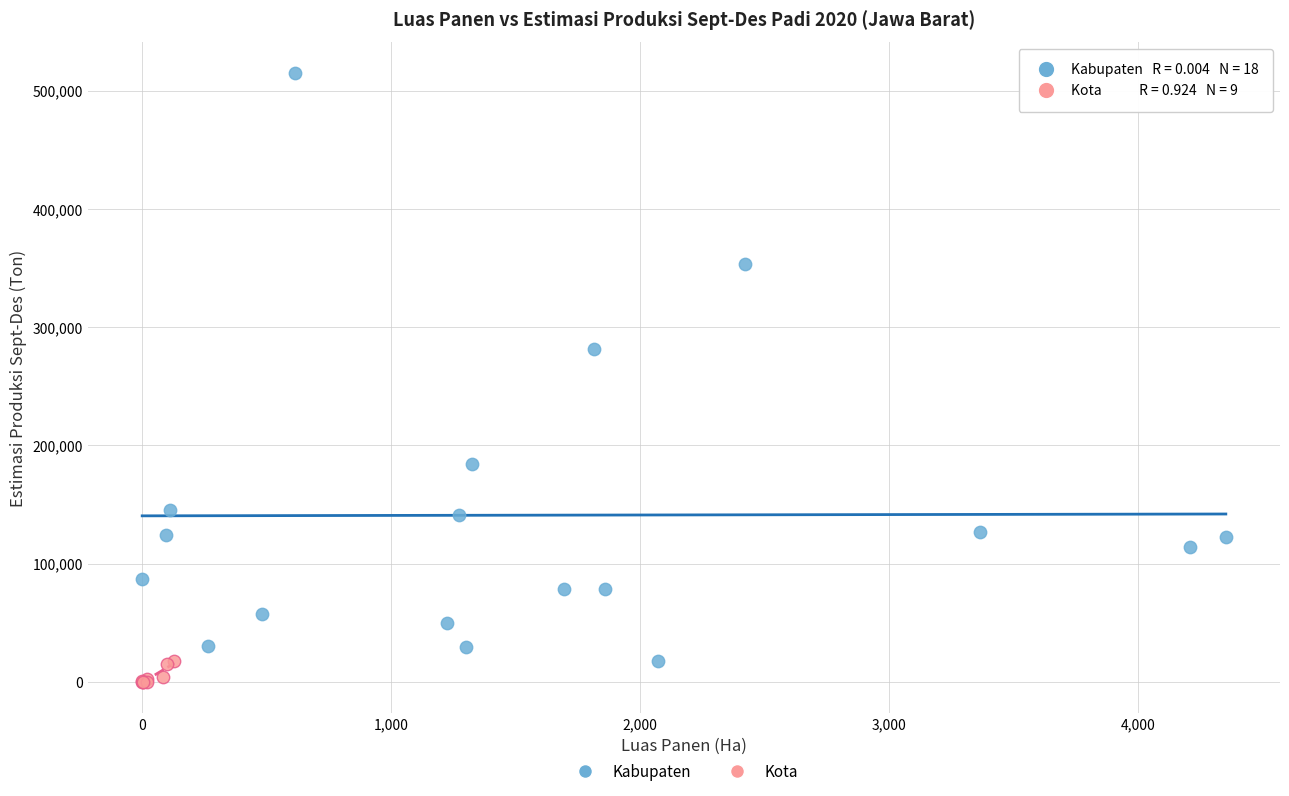

Which series contains the highest Y value?

Kabupaten